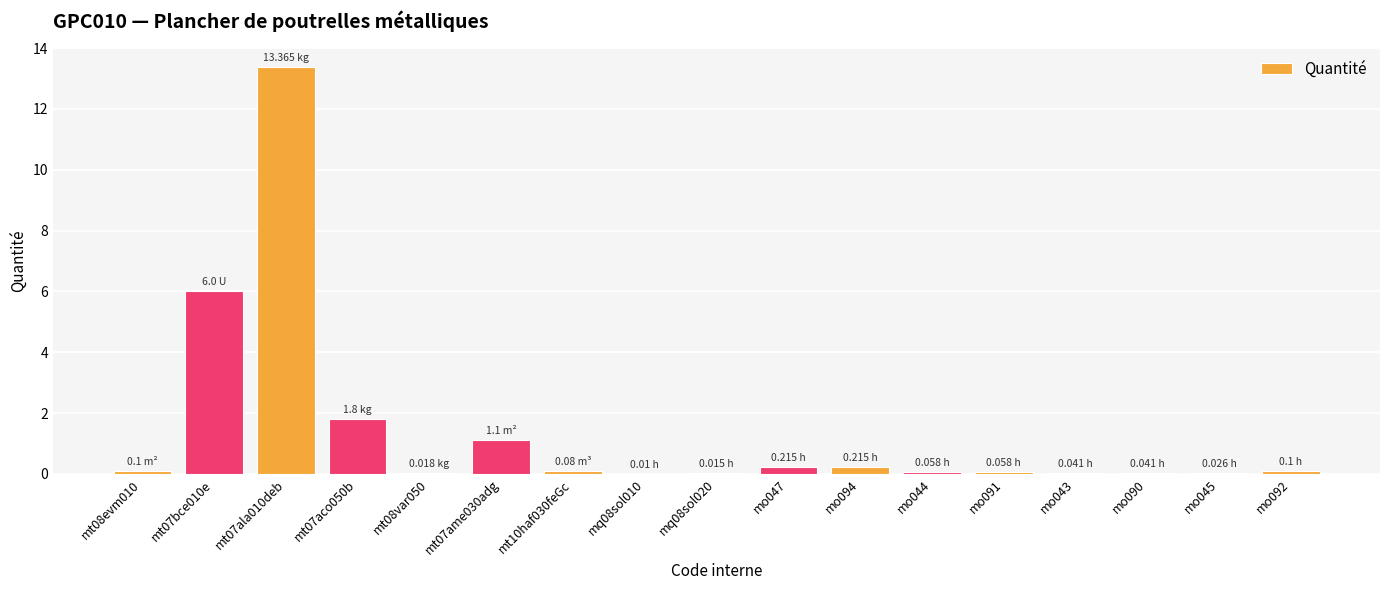

Count the number of categories in the chart.

17